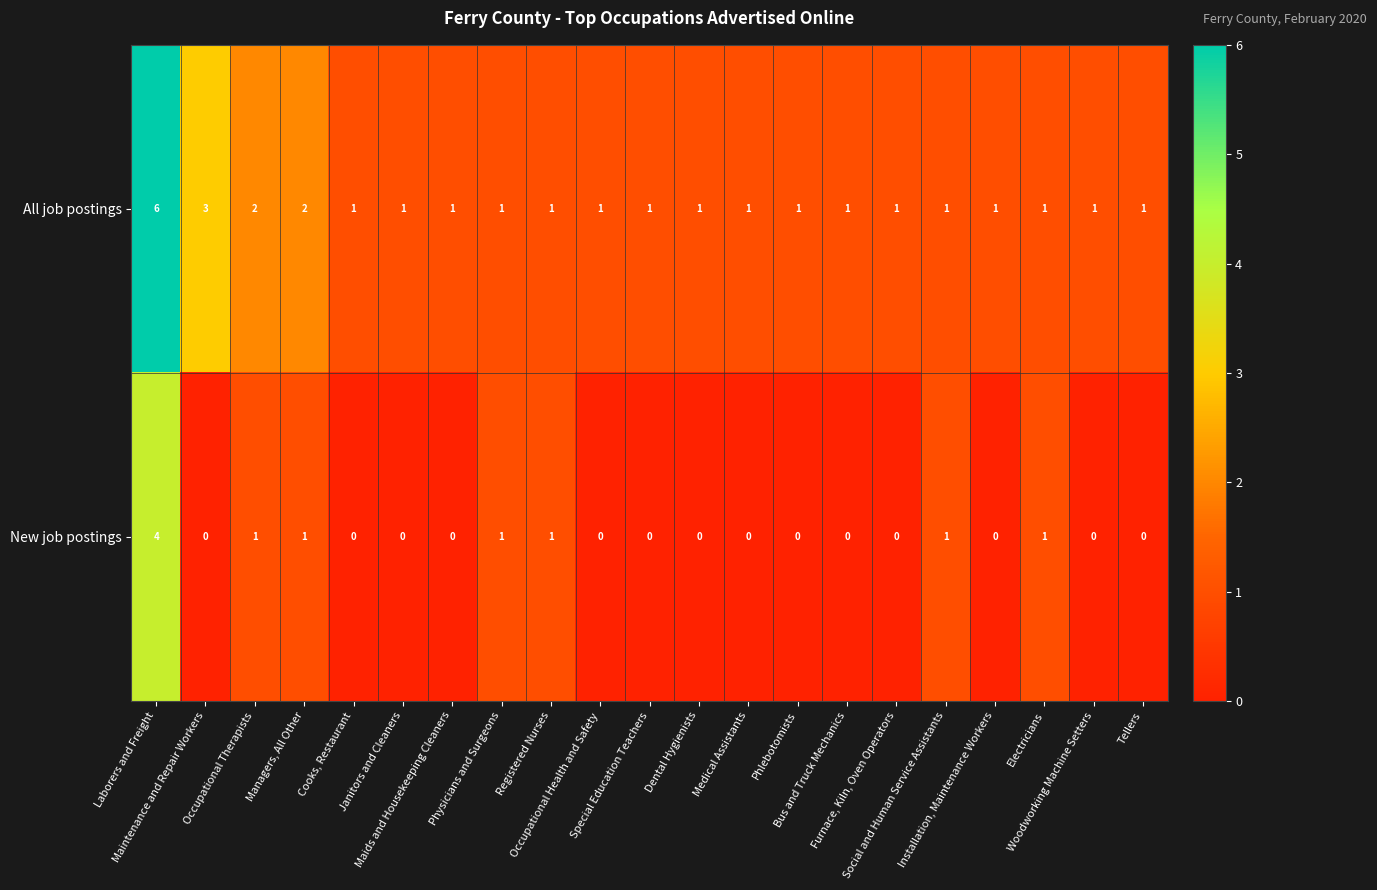

Which series has the widest spread of values?

All job postings